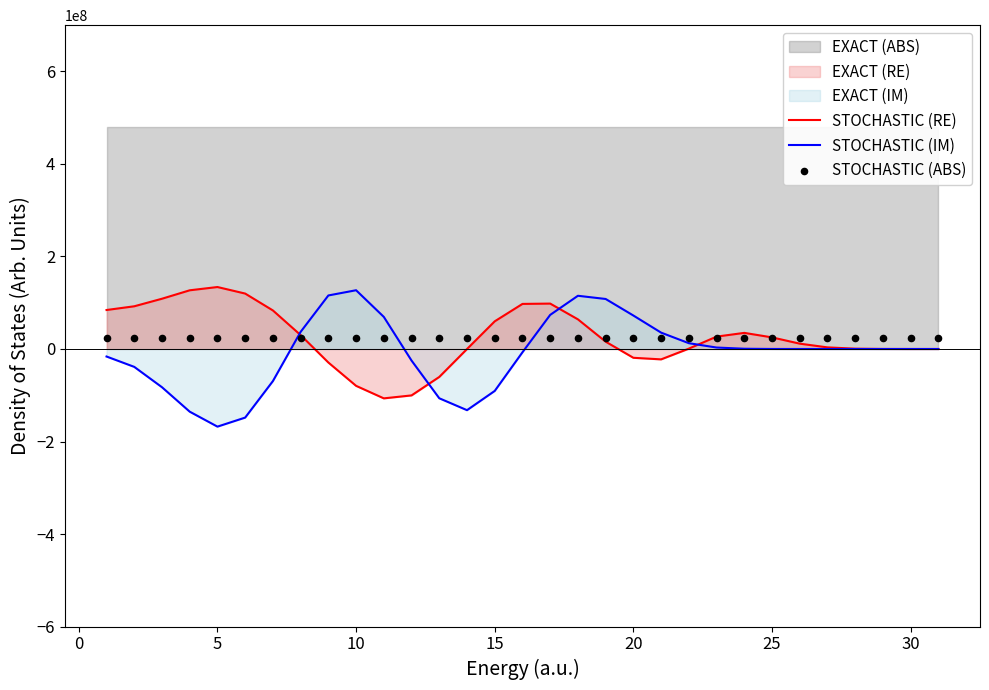

At how many categories does at least one series exceed -57918134?

31